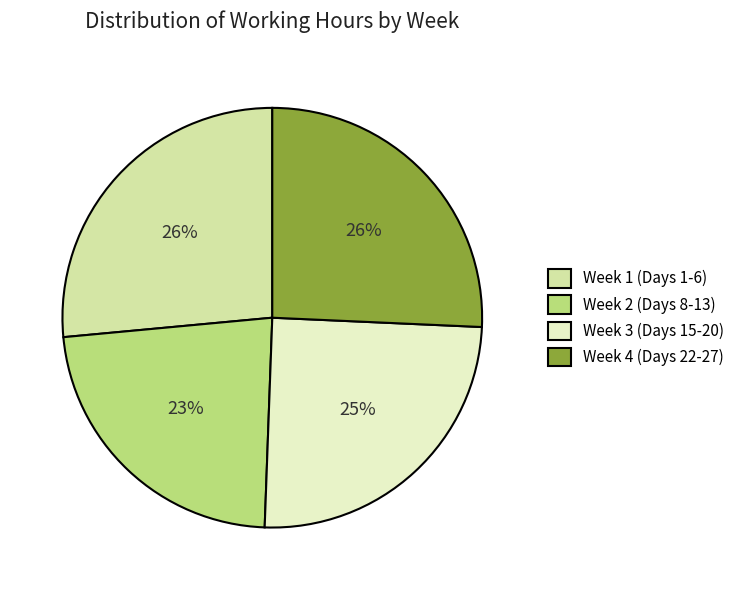

To the nearest percent, what percentage of the pie is Week 3 (Days 15-20)?

25%